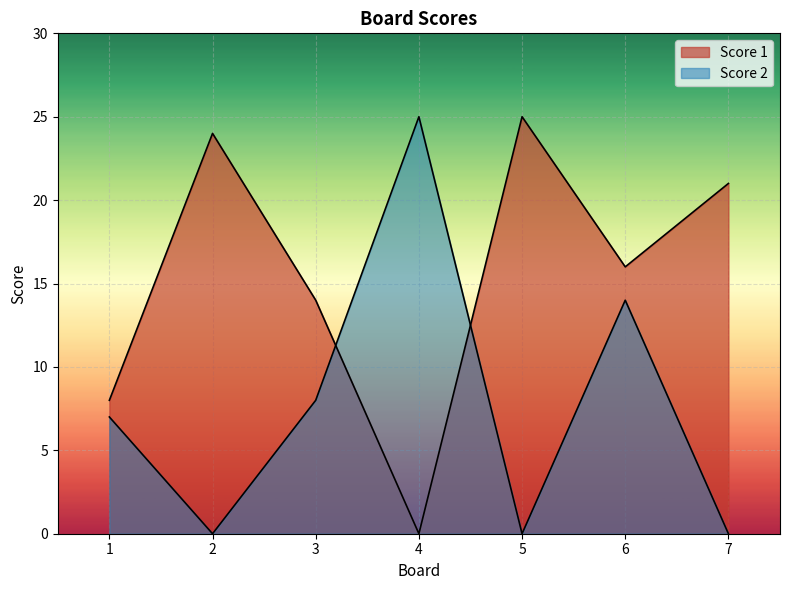

Is it true that Score 2 equals 20 at 6?

False